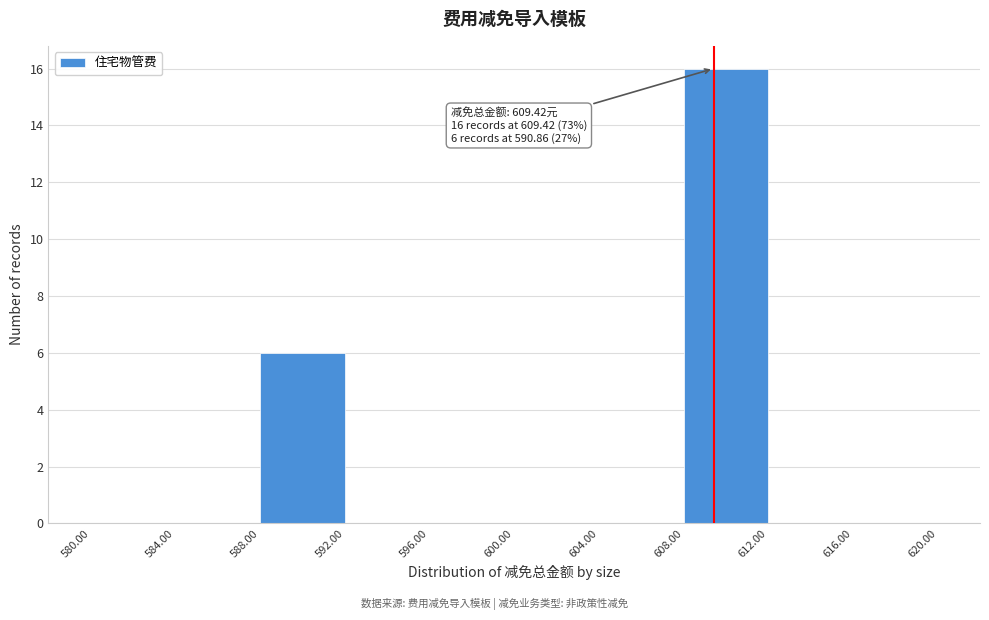

Which range on the x-axis has the tallest bar?

608.00 to 612.00